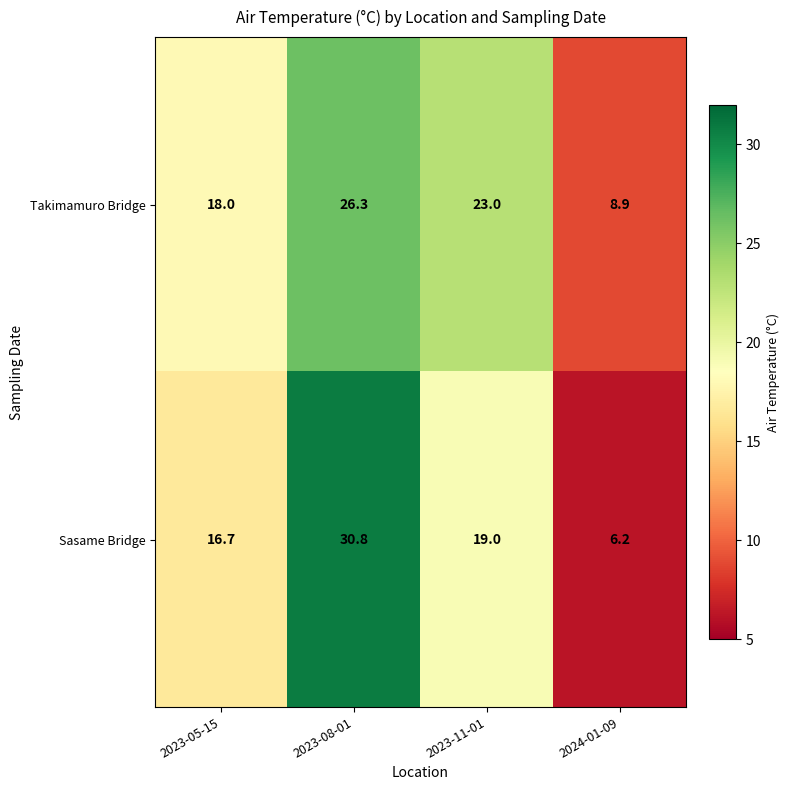

Reading right to left, extract all data points from this chart.

Takimamuro Bridge: 2024-01-09=8.9	2023-11-01=23.0	2023-08-01=26.3	2023-05-15=18.0
Sasame Bridge: 2024-01-09=6.2	2023-11-01=19.0	2023-08-01=30.8	2023-05-15=16.7